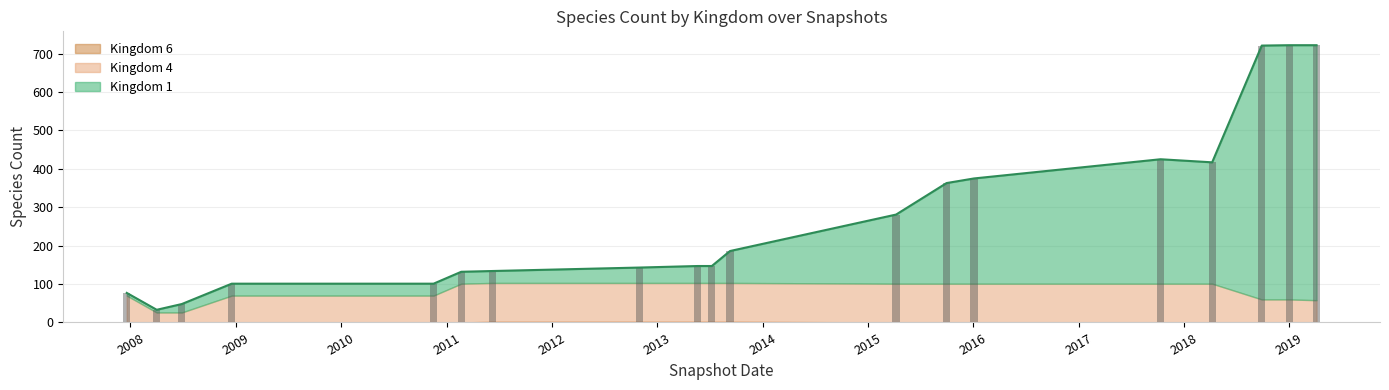

What is the sum of all kingdom_4 values?

1650